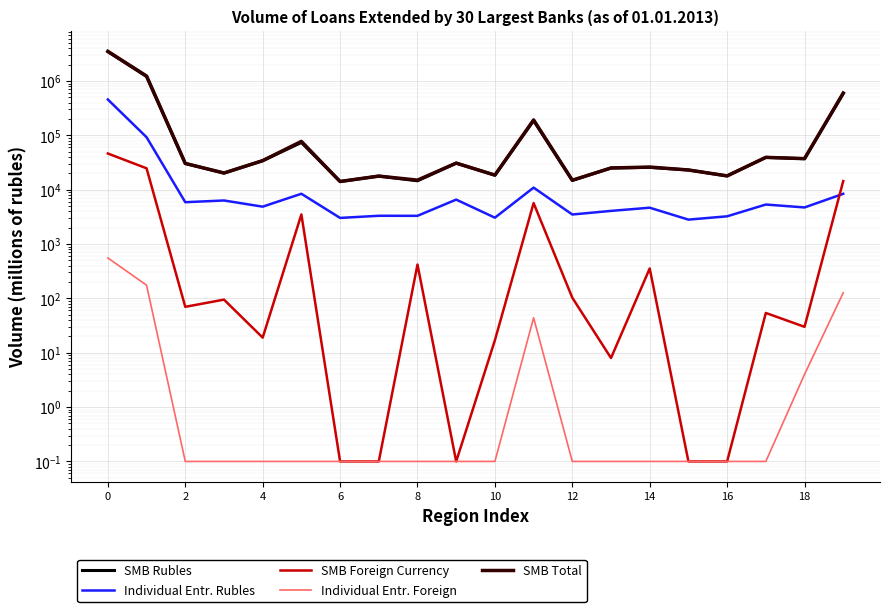

List the series in order of their peak value, highest first.

SMB Total, SMB Rubles, Individual Entr. Rubles, SMB Foreign Currency, Individual Entr. Foreign